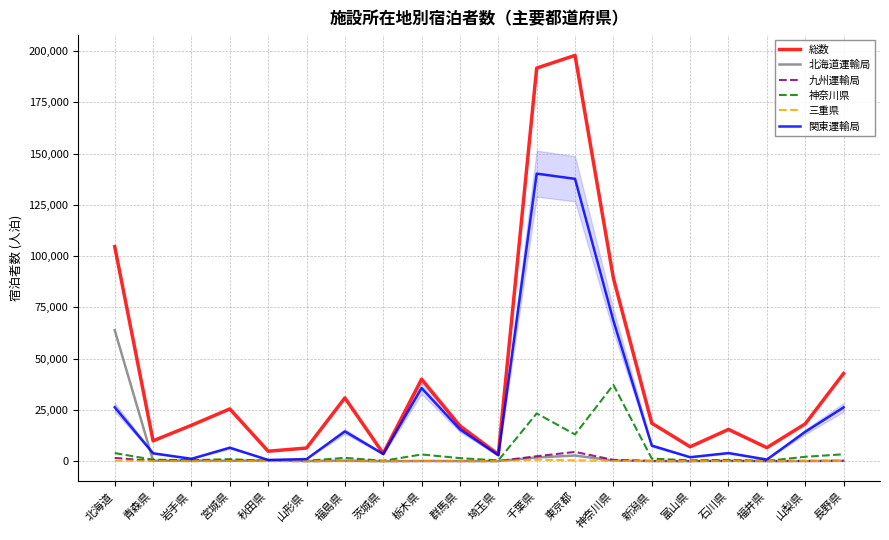

Is the value of 総数 at 東京都 greater than the value of 北海道運輸局 at 山形県?

Yes